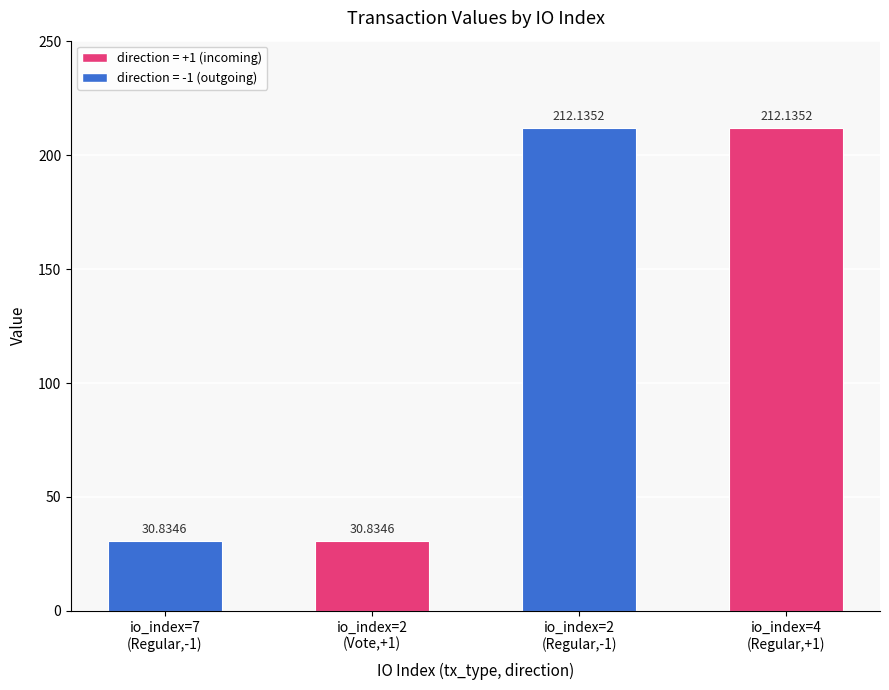

What is the average value?

121.5